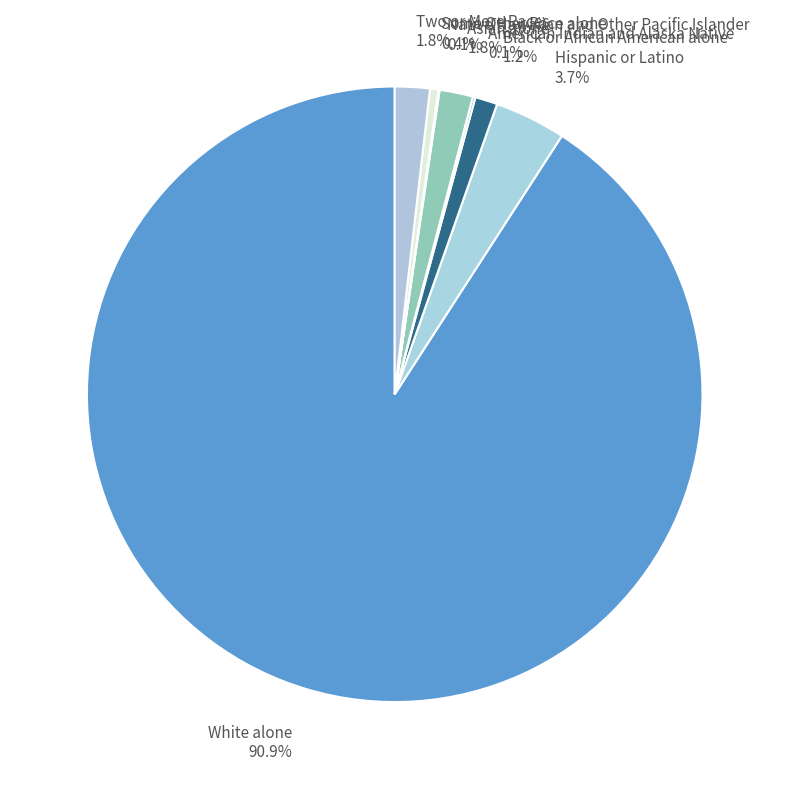

What is the majority slice?

White alone